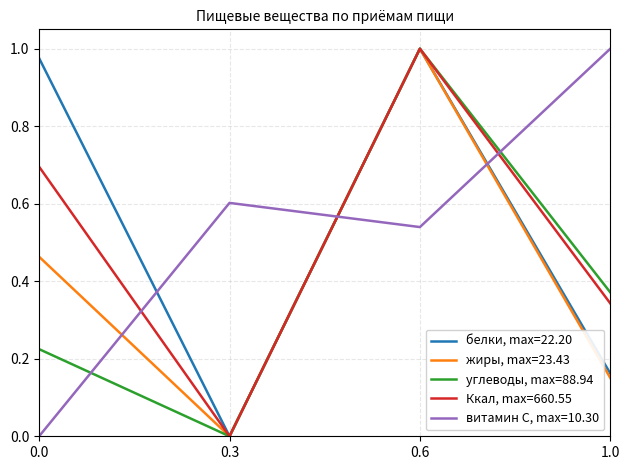

Between 0.6 and 1.0, which series saw the biggest shift?

жиры, max=23.43